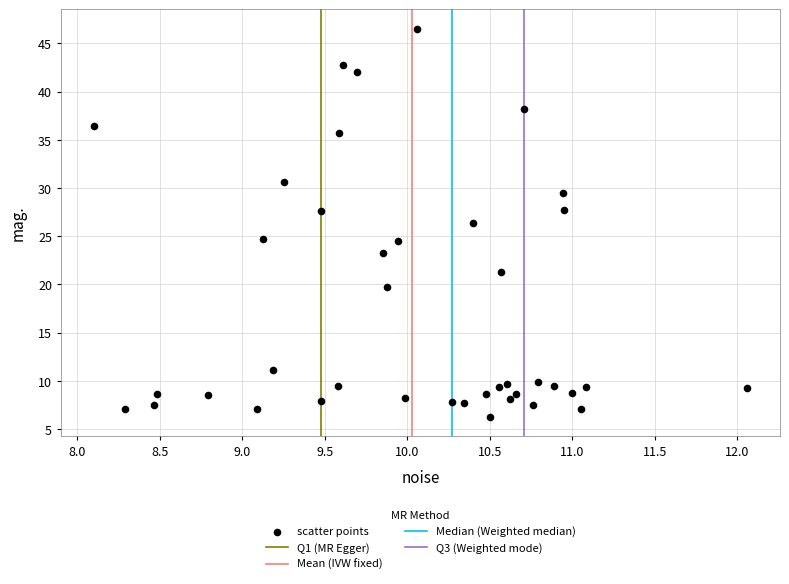

What is the range of X values (max minus min)?

4.0